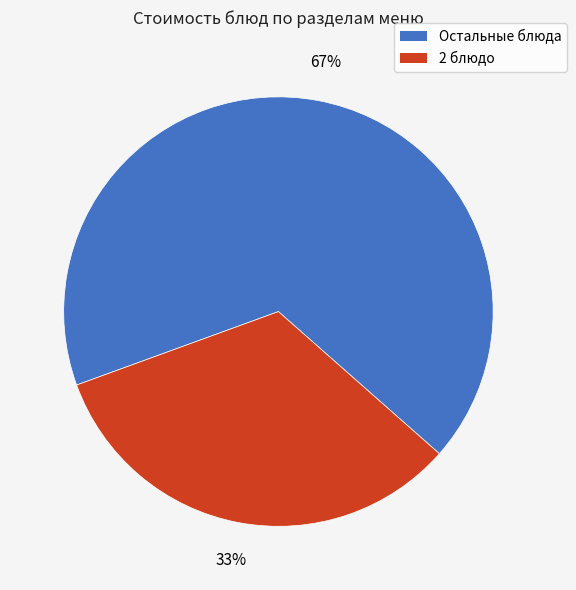

To the nearest percent, what percentage of the pie is 2 блюдо?

33%